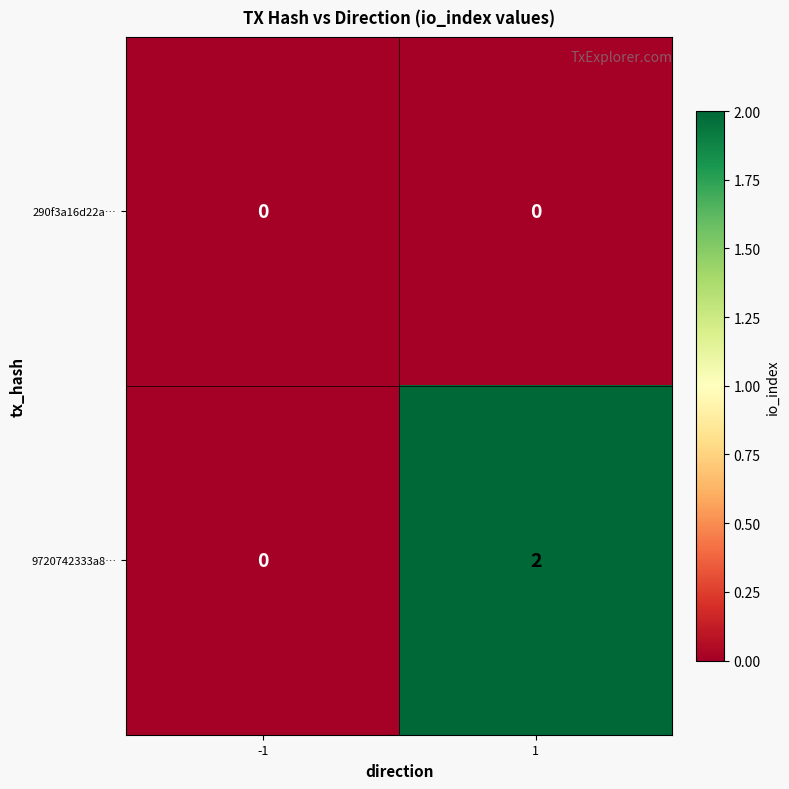

True or false: 9720742333a8… has a value of 3 at 1.

False